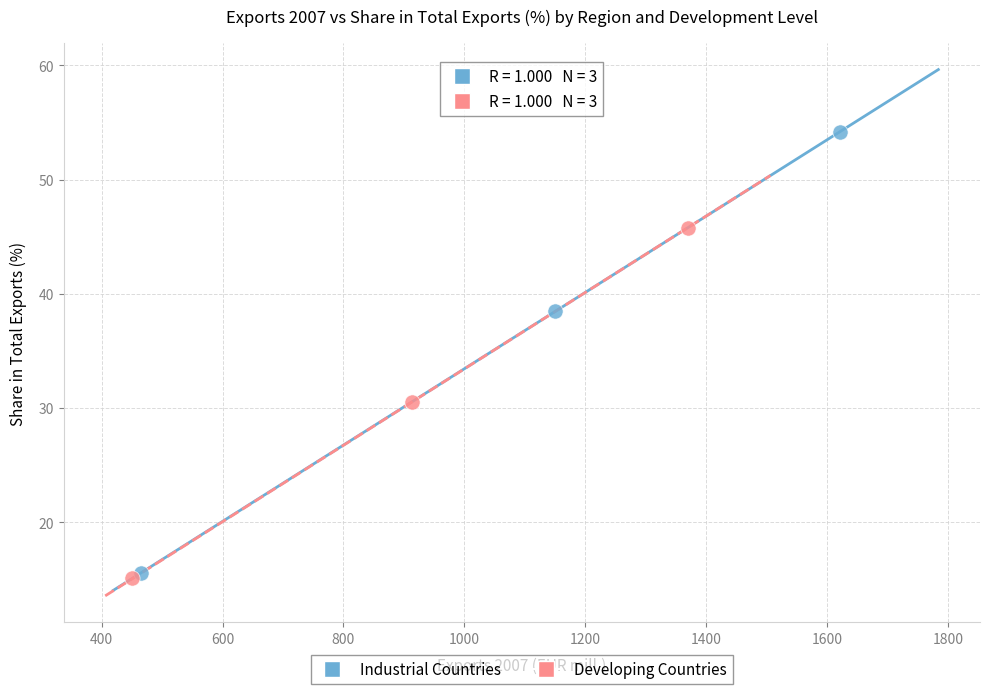

What are all the series names shown in the legend?

Industrial Countries, Developing Countries